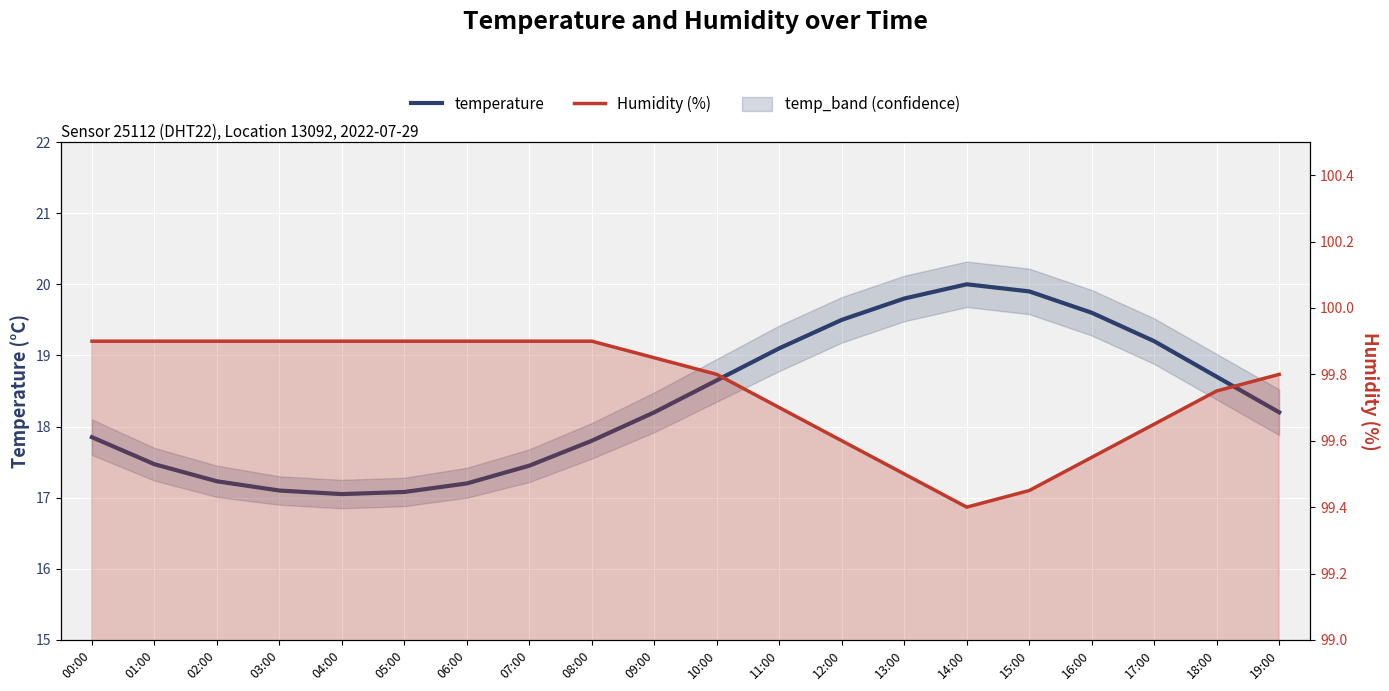

What is the difference between the highest and lowest values at 13:00?

79.7